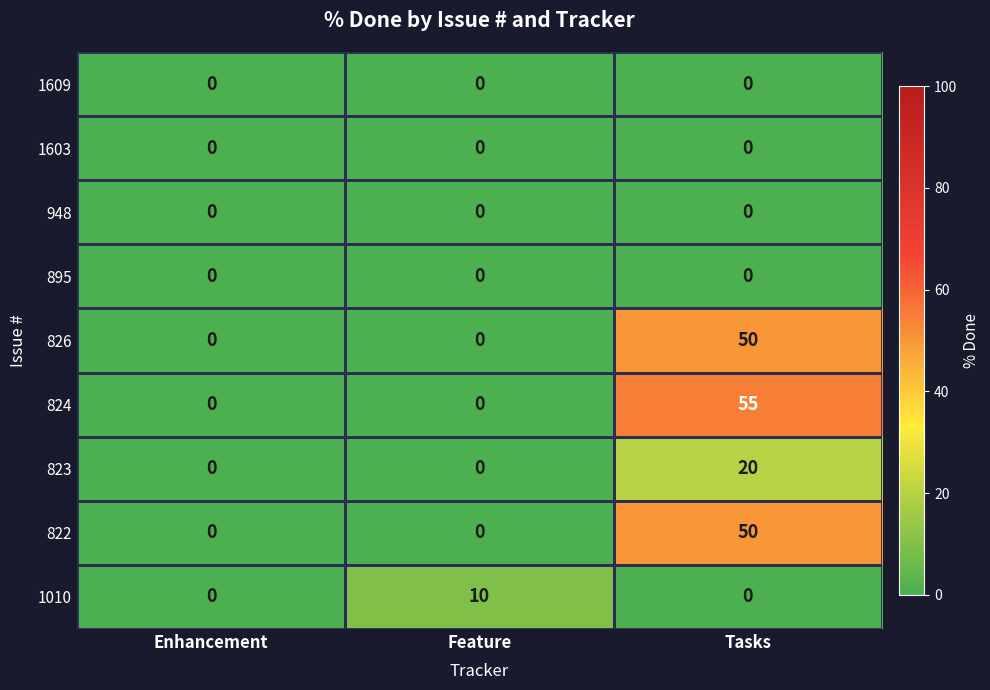

What is the average value of the 823 series?

7